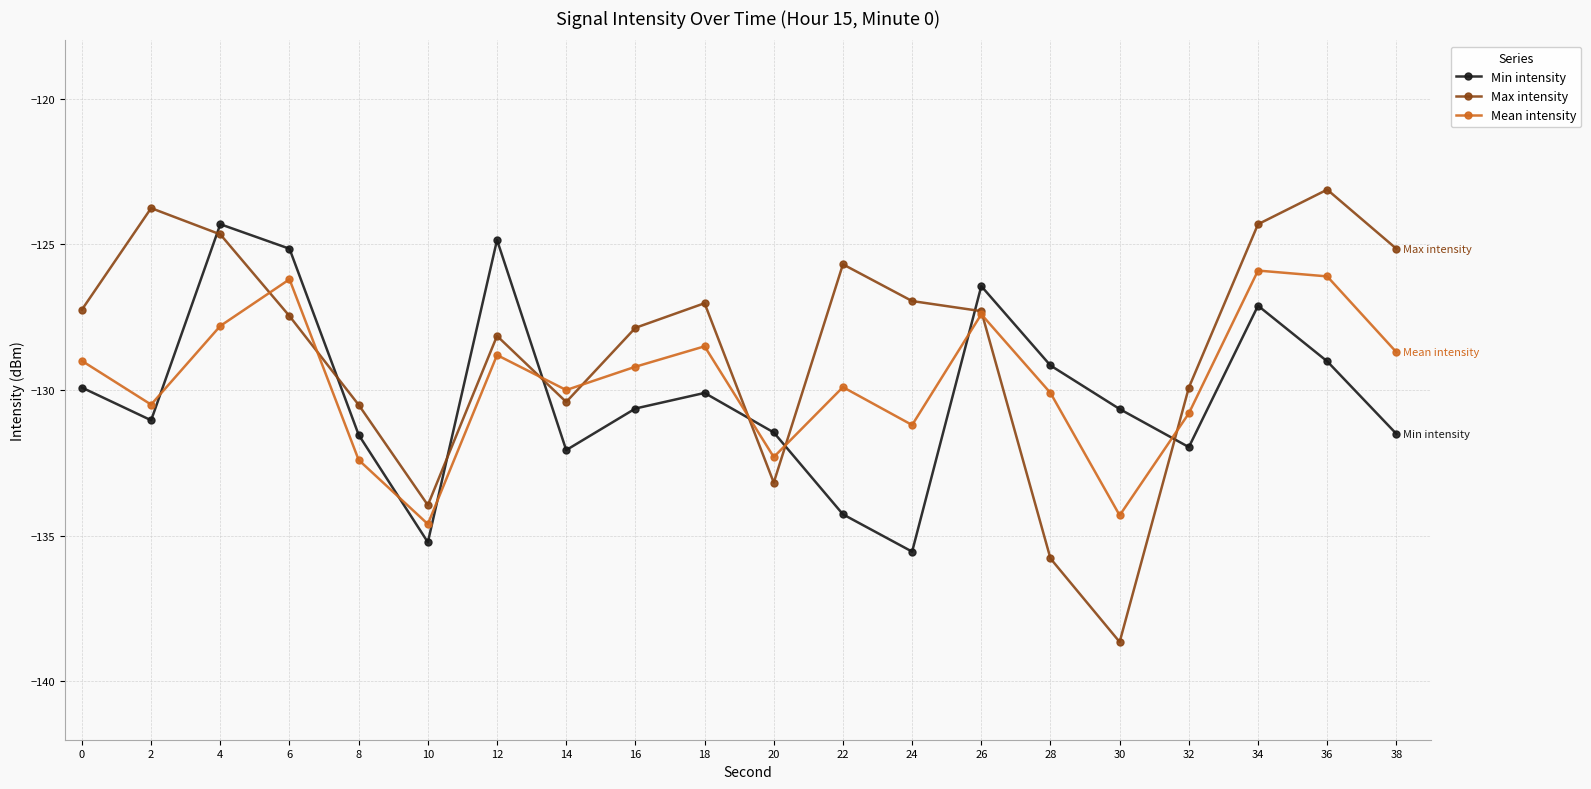

What is the minimum value for Min intensity?

-135.5